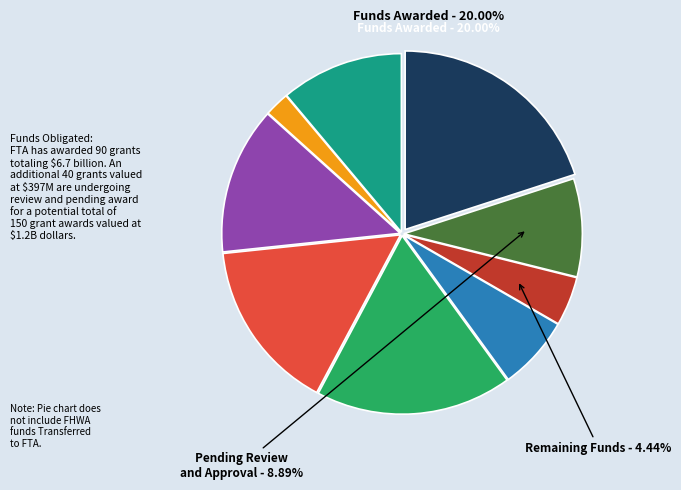

Is there any slice that represents more than half of the pie?

No